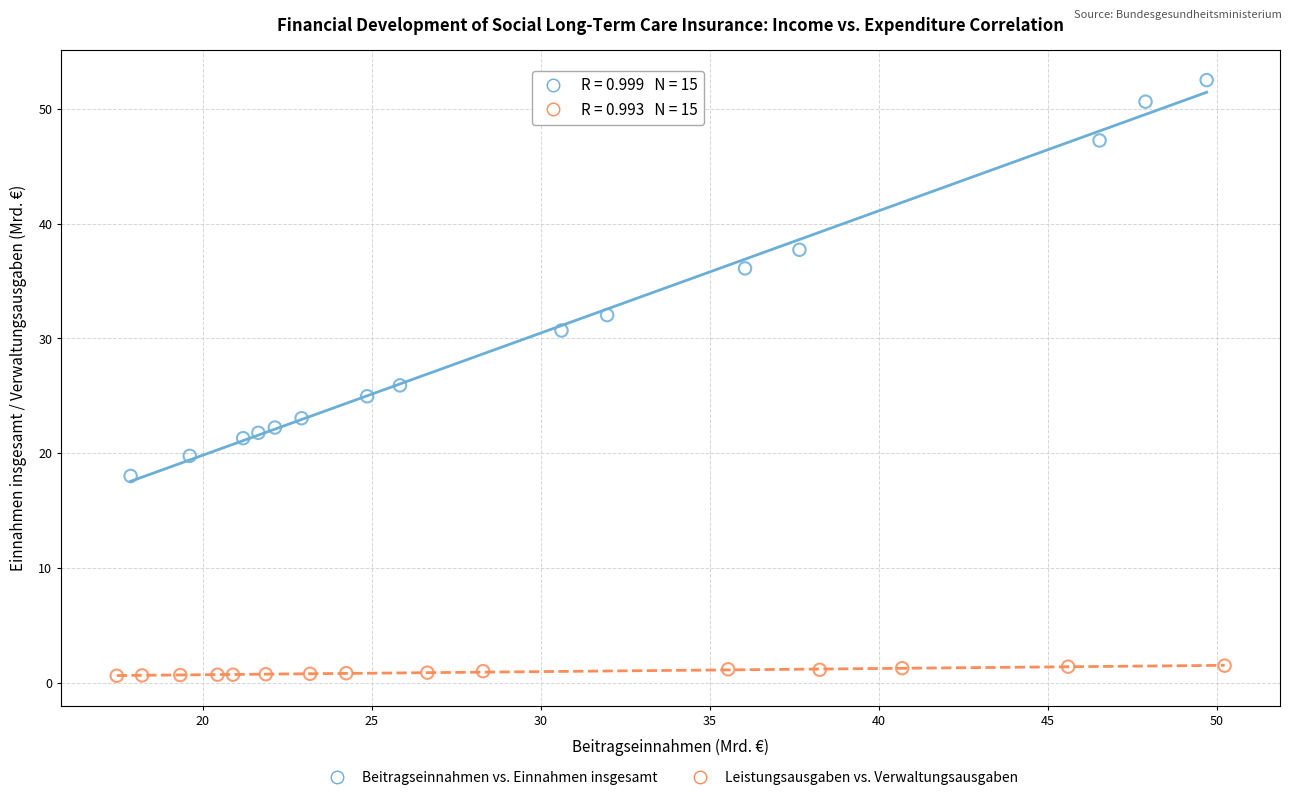

What are all the series names shown in the legend?

Beitragseinnahmen vs. Einnahmen insgesamt, Leistungsausgaben vs. Verwaltungsausgaben